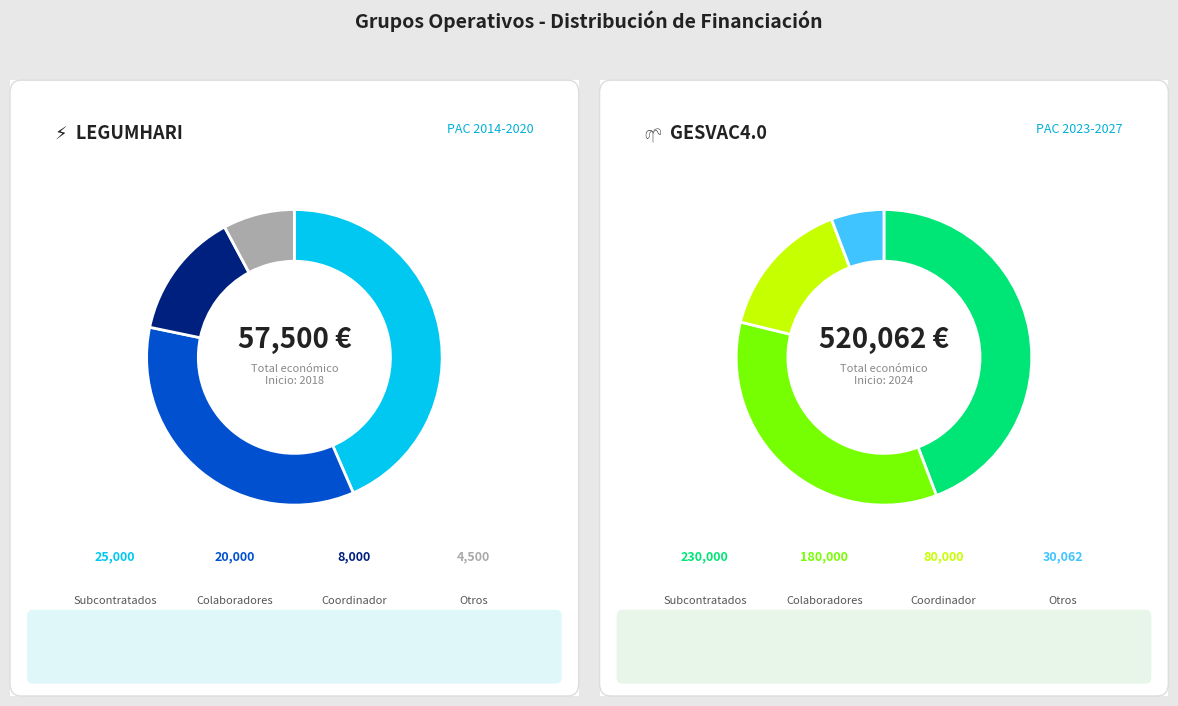

To the nearest percent, what portion does LEGUMHARI (2018) represent?

10%